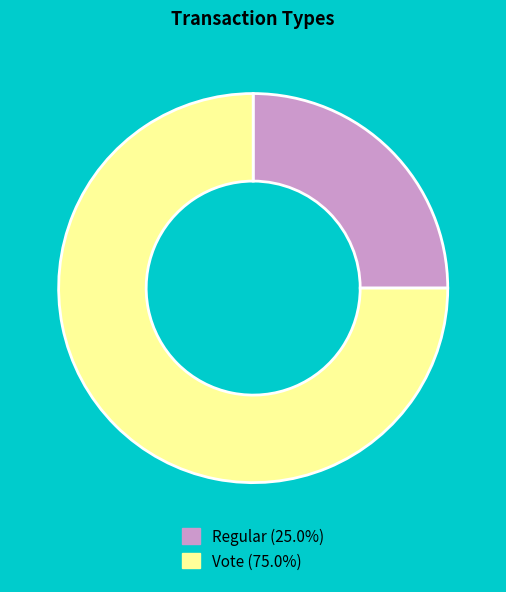

What is the ratio of the value at Regular to the value at Vote?

0.3